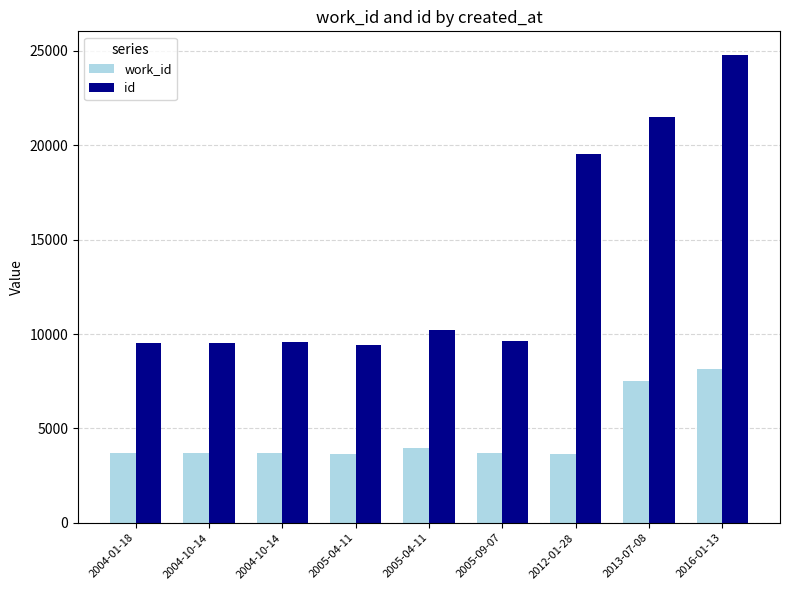

The id series shows 9540 at 2004-10-14. True or false?

True